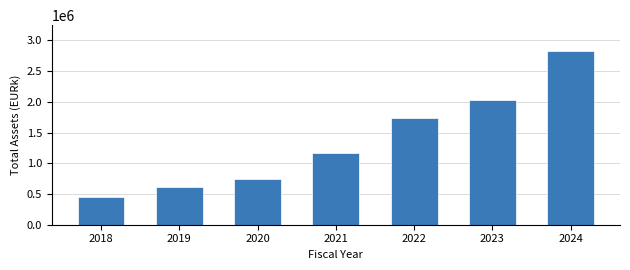

Reading left to right, what are all the values shown in this chart?

2018=447081	2019=605671	2020=739817	2021=1174002	2022=1743157	2023=2027600	2024=2822445